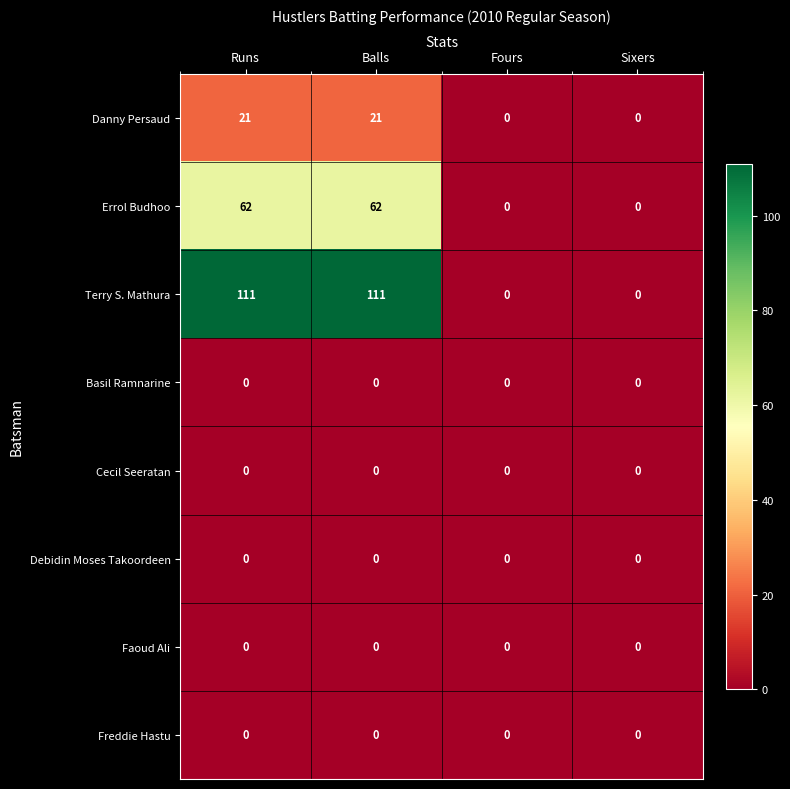

What is the sum of the Terry S. Mathura values at Sixers and Runs?

111